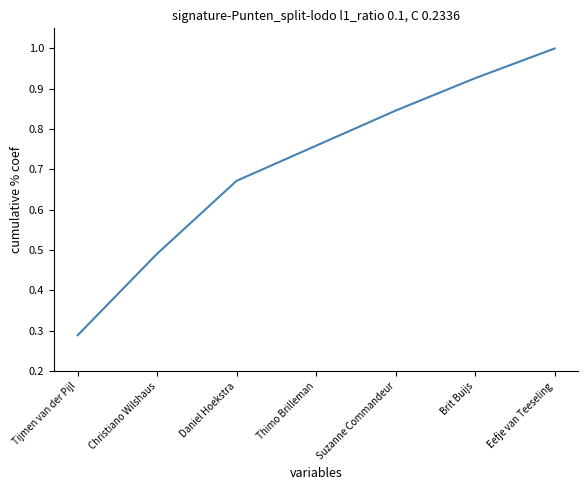

What is the sum of the values at Tijmen van der Pijl and Brit Buijs?

1.2